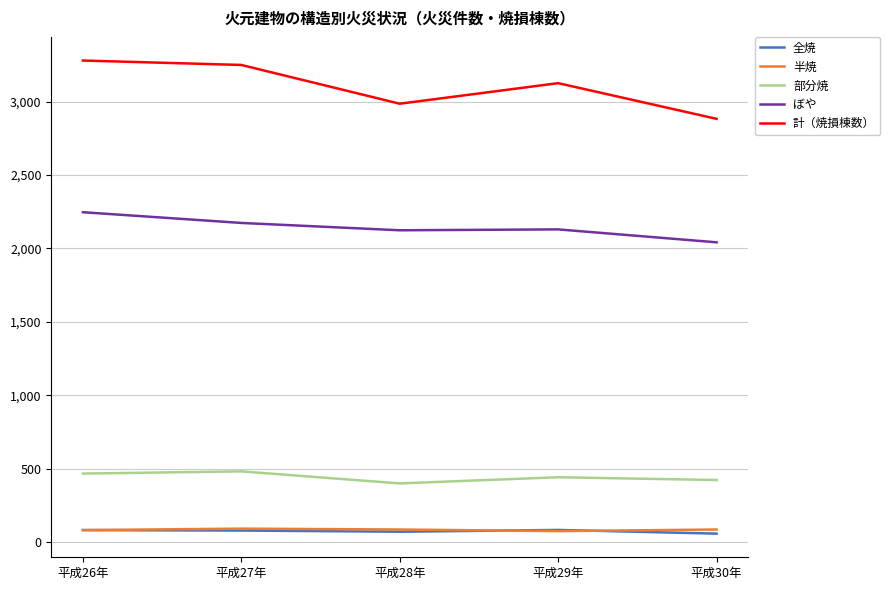

In 全焼, how many points are higher than both neighbors (excluding endpoints)?

1